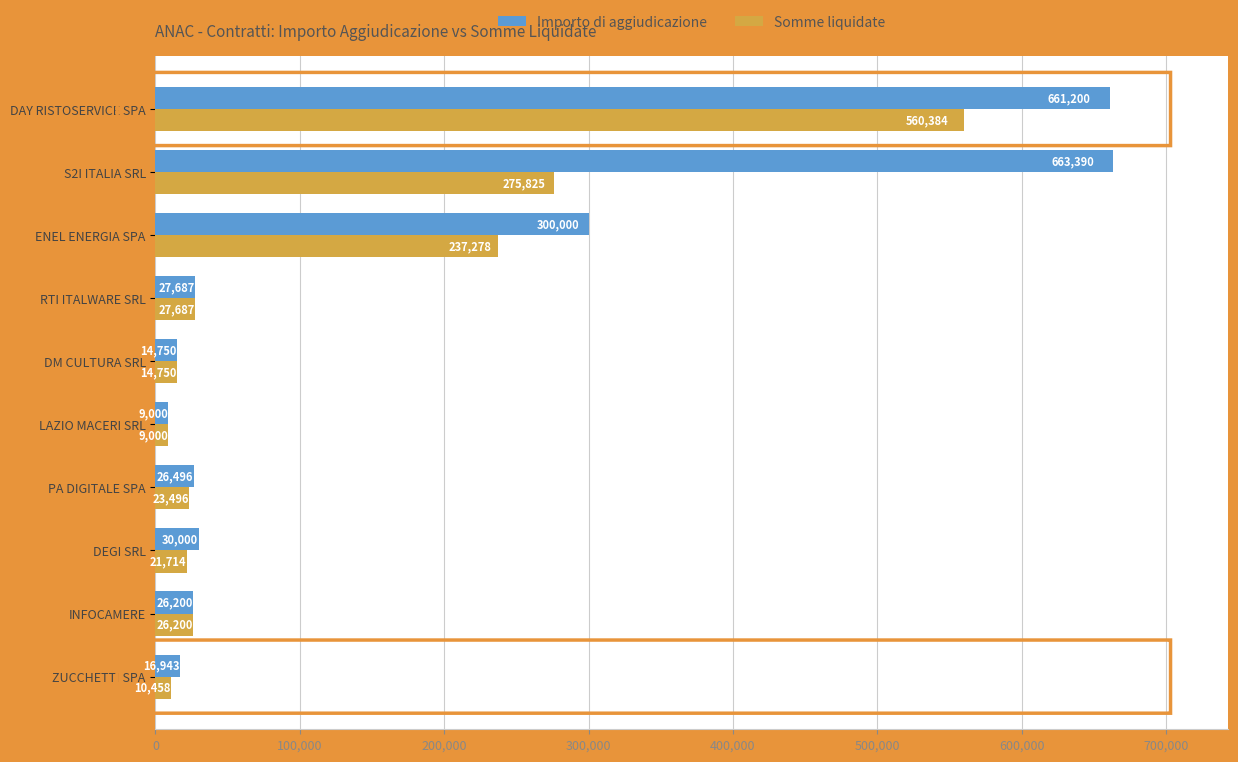

Is it true that Importo di aggiudicazione equals 26496.1 at PA DIGITALE SPA?

True